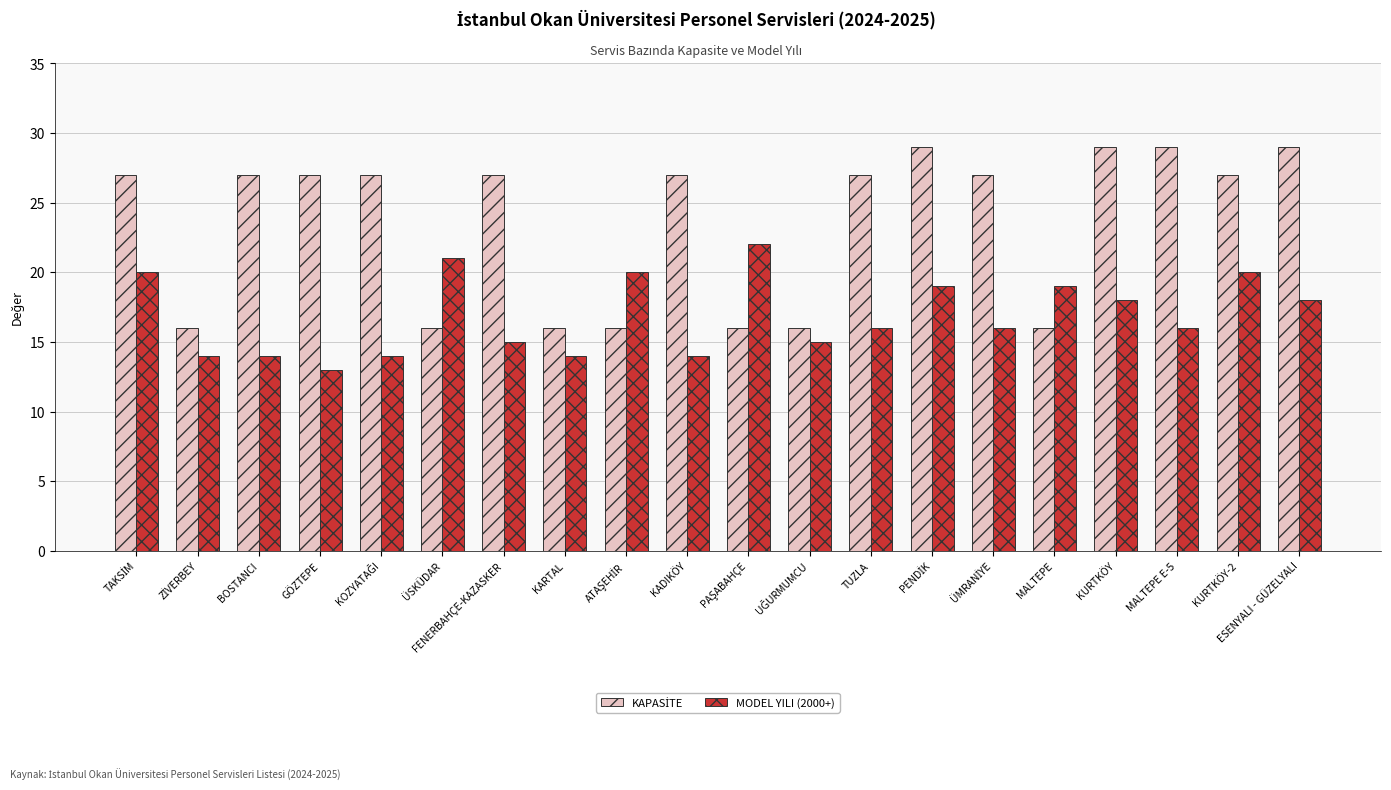

What is the total value across all series at BOSTANCI?

41